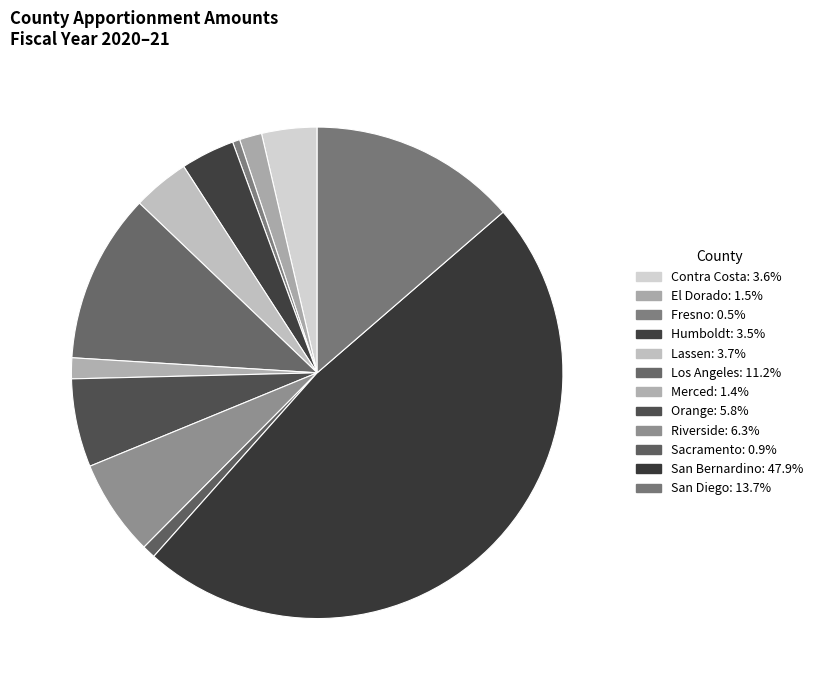

Is it true that Riverside is 15% of the pie?

False